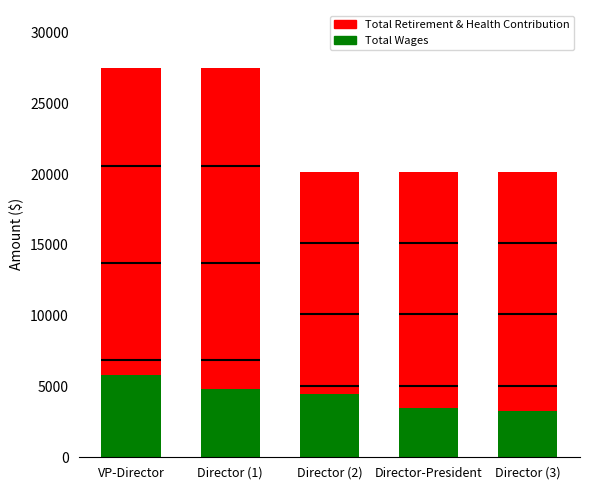

What is the label of the 5th bar from the right?

VP-Director